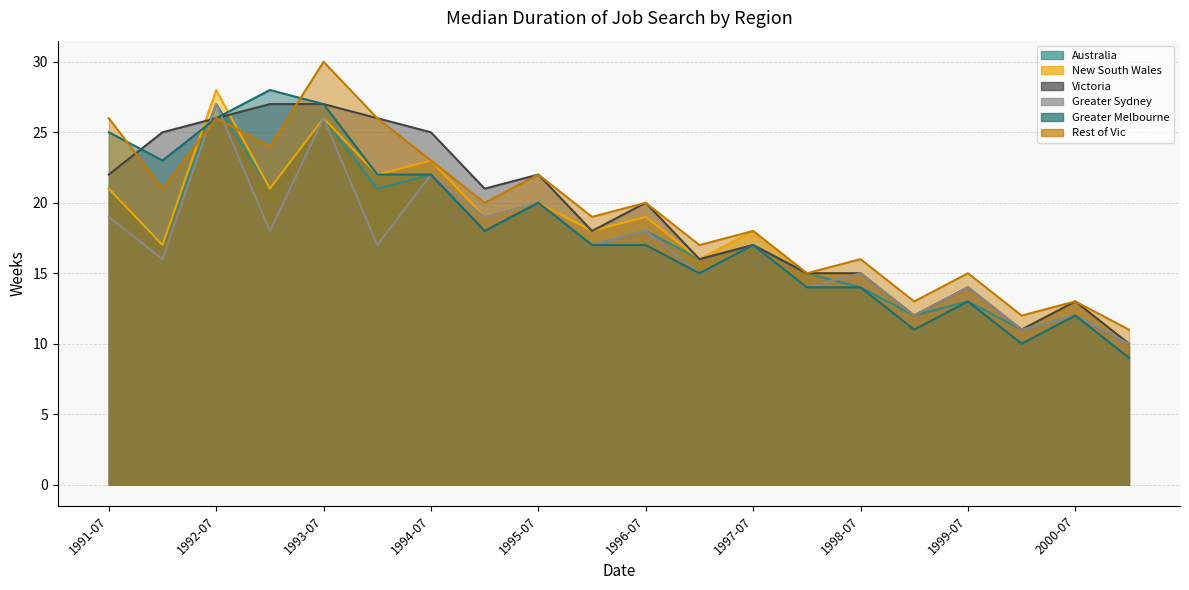

Is it true that Victoria equals 15 at 1998-01?

True